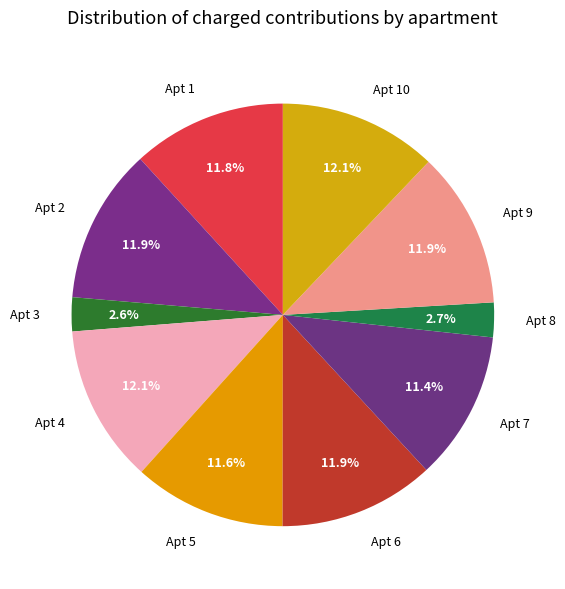

What is the ratio of the value at Apt 5 to the value at Apt 7?

1.0